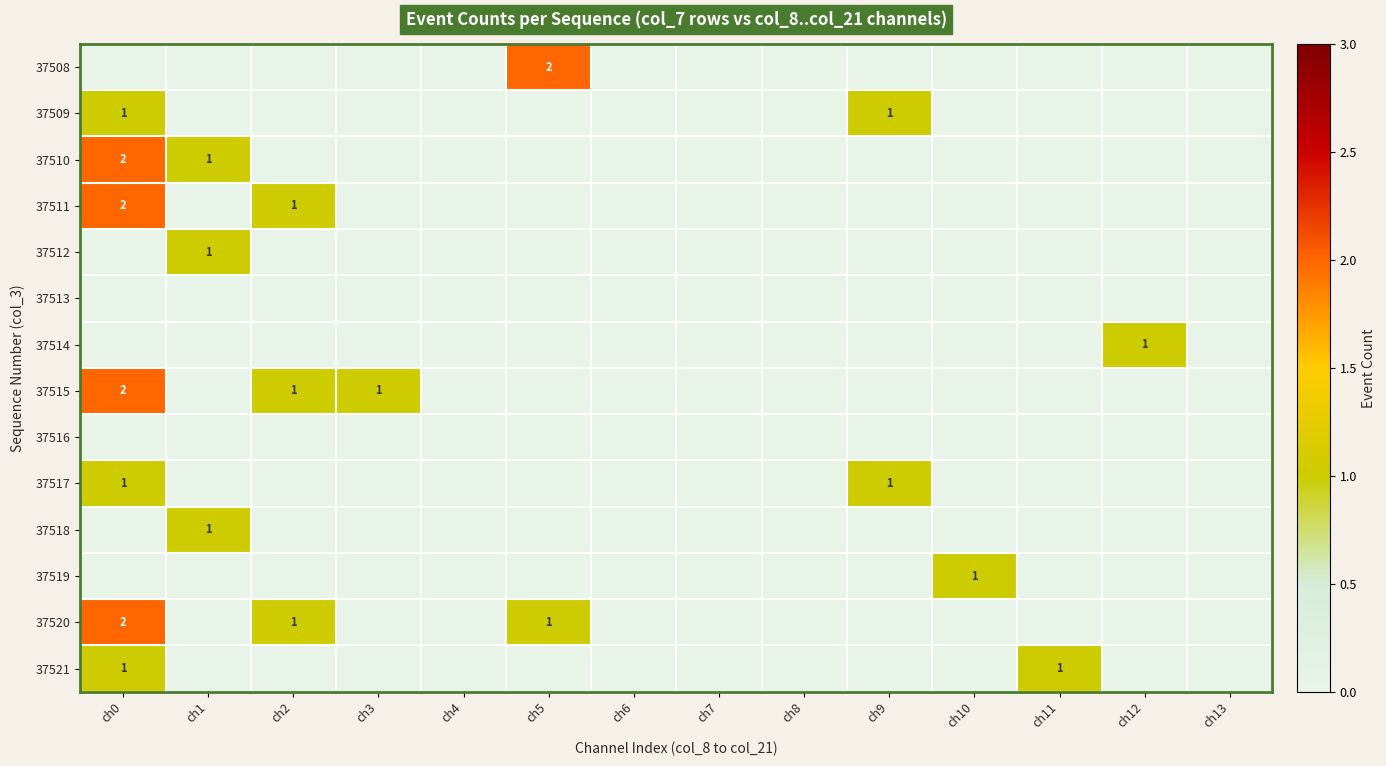

True or false: 37509 has a value of 1 at ch0.

True